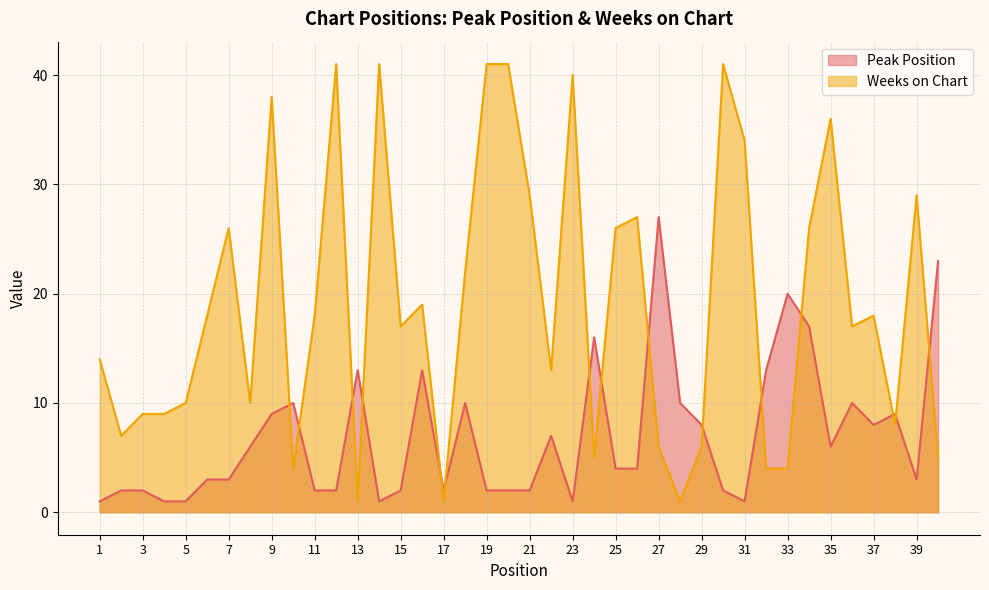

At which label does Peak Position first exceed 4?

8